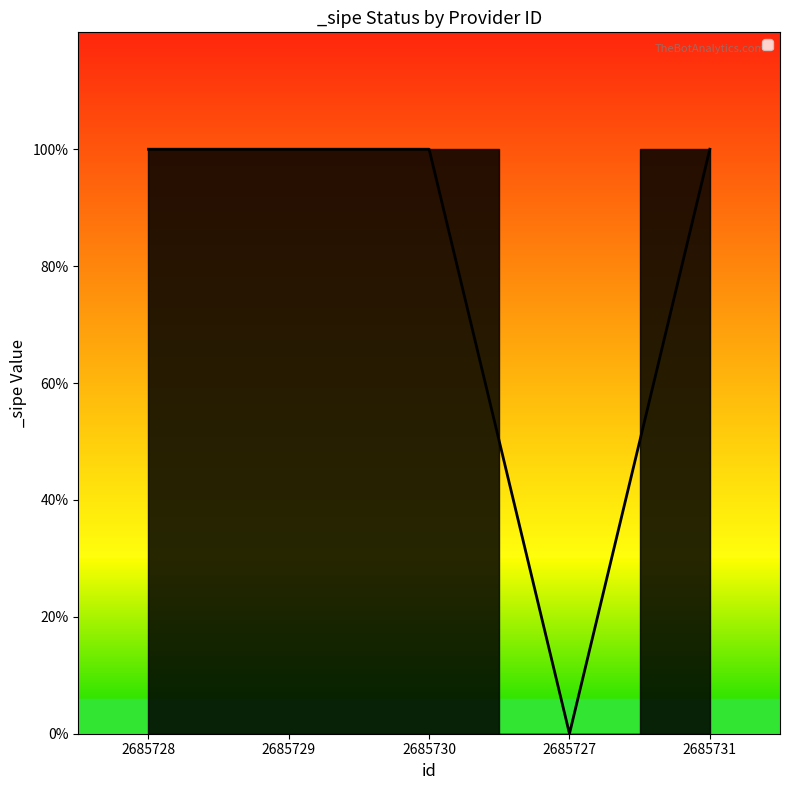

Is this an area chart (filled region under the line)?

Yes